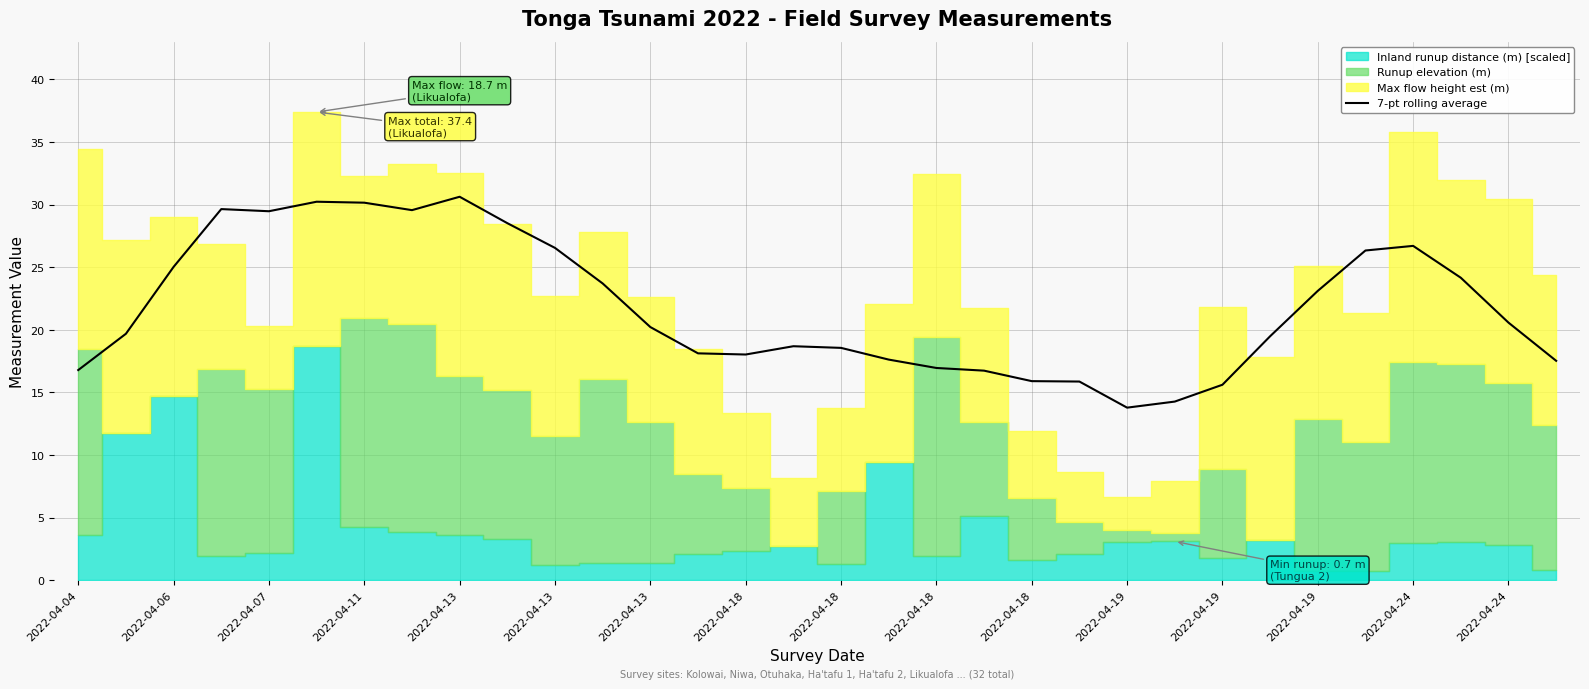

The chart shows a value of 24.5 at 2022-04-18. True or false?

False